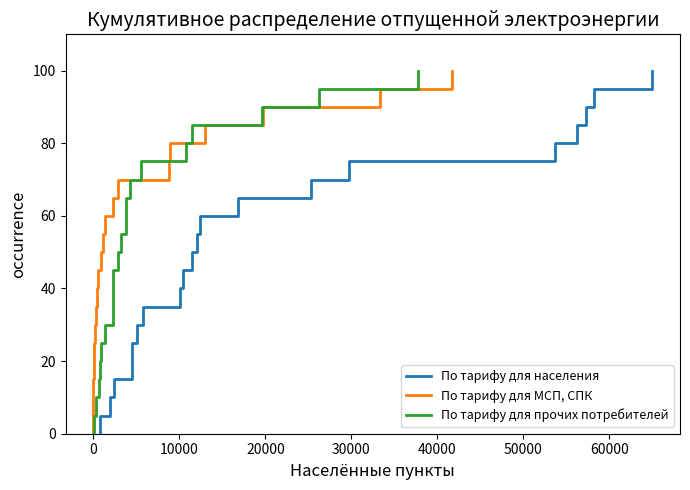

What is the difference between the second highest and second lowest values in the По тарифу для МСП, СПК series?

90.0